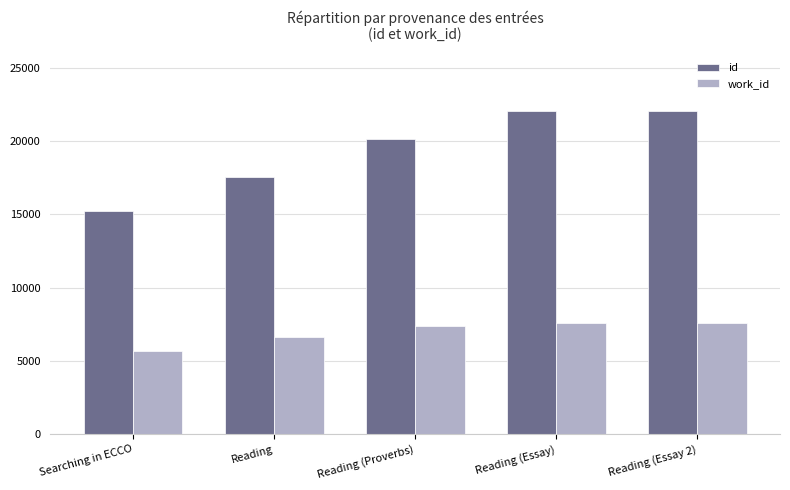

What is the difference between the second highest and minimum values in the id series?

6849